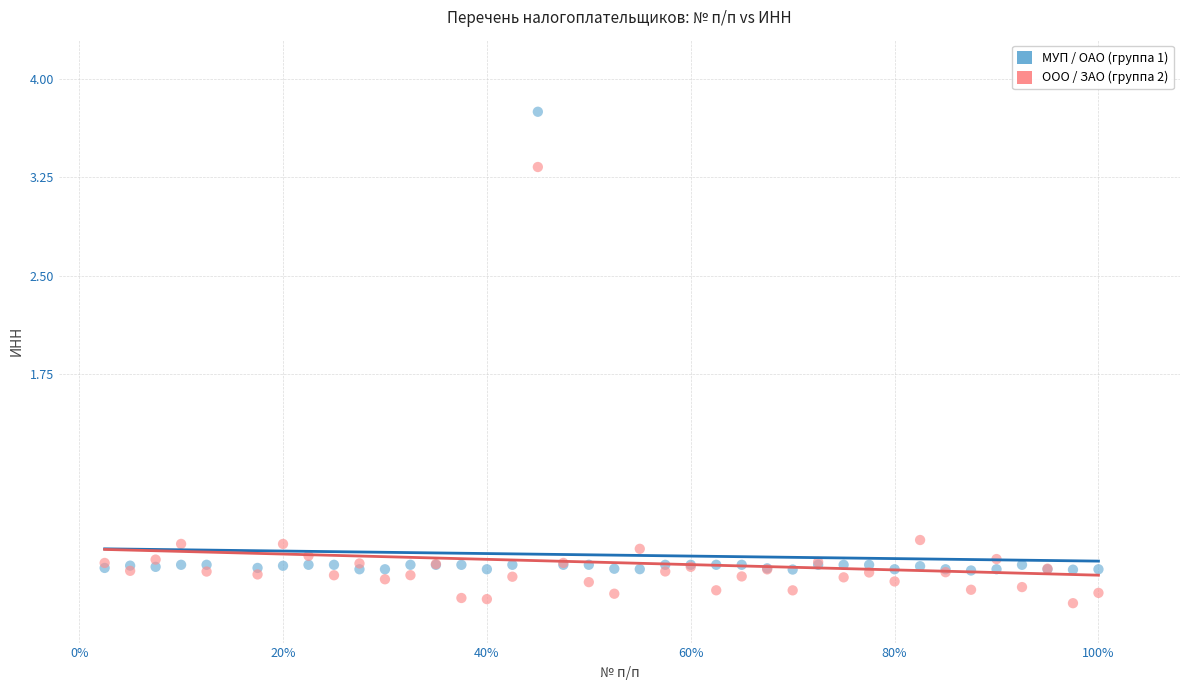

Which series contains the lowest Y value?

ООО / ЗАО (группа 2)